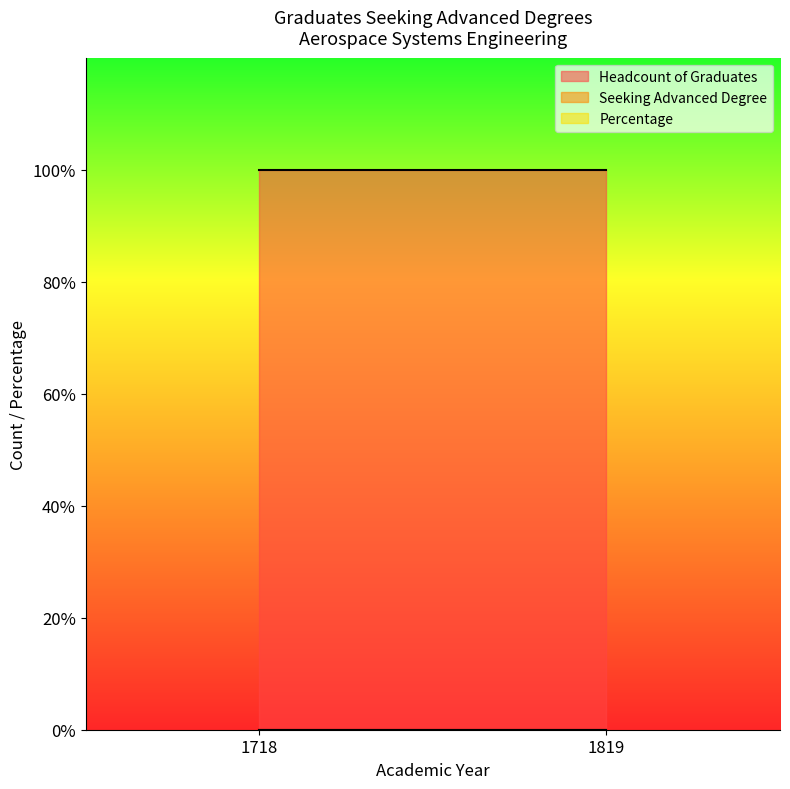

Reading left to right, transcribe all the data shown in this chart.

Headcount of Graduates: 1	1
Seeking Advanced Degree: 0	0
Percentage: 0	0